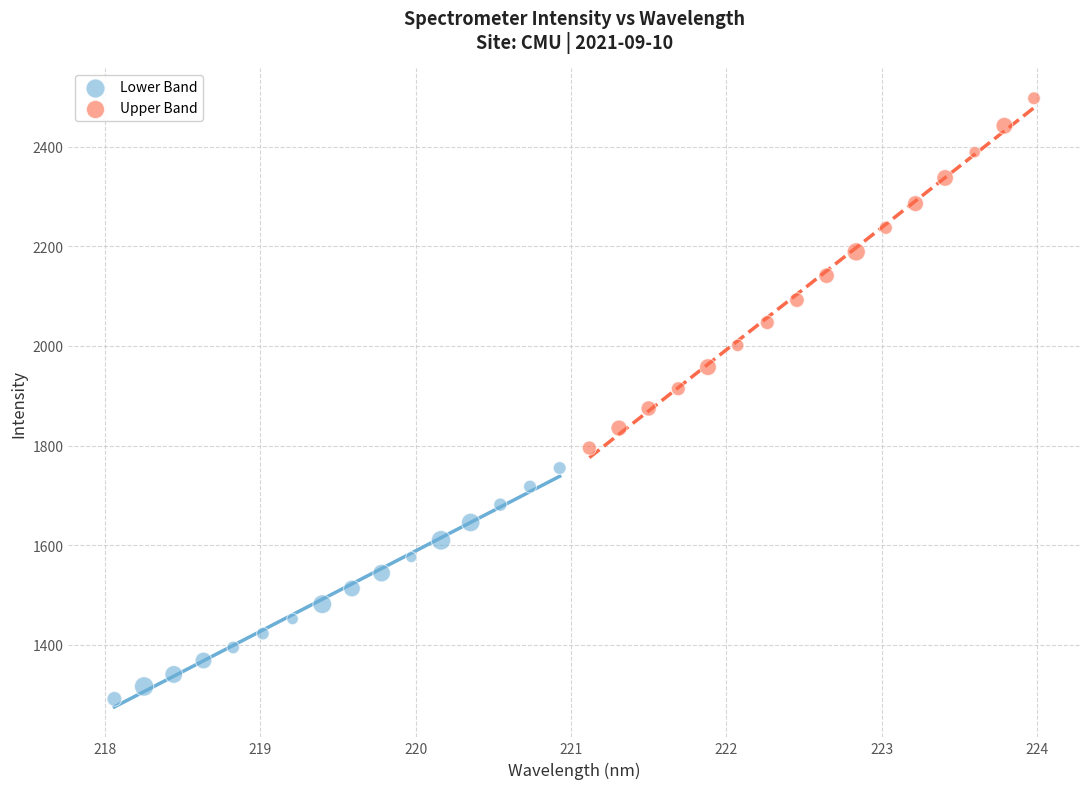

Which series reaches the minimum Y coordinate?

Lower Band